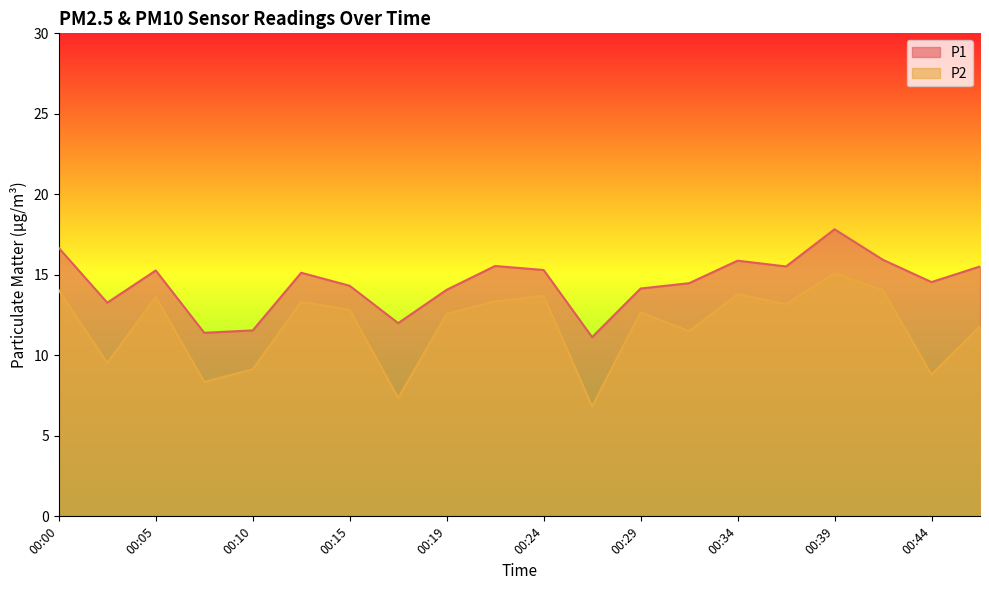

At which label does P2 reach its minimum?

00:27